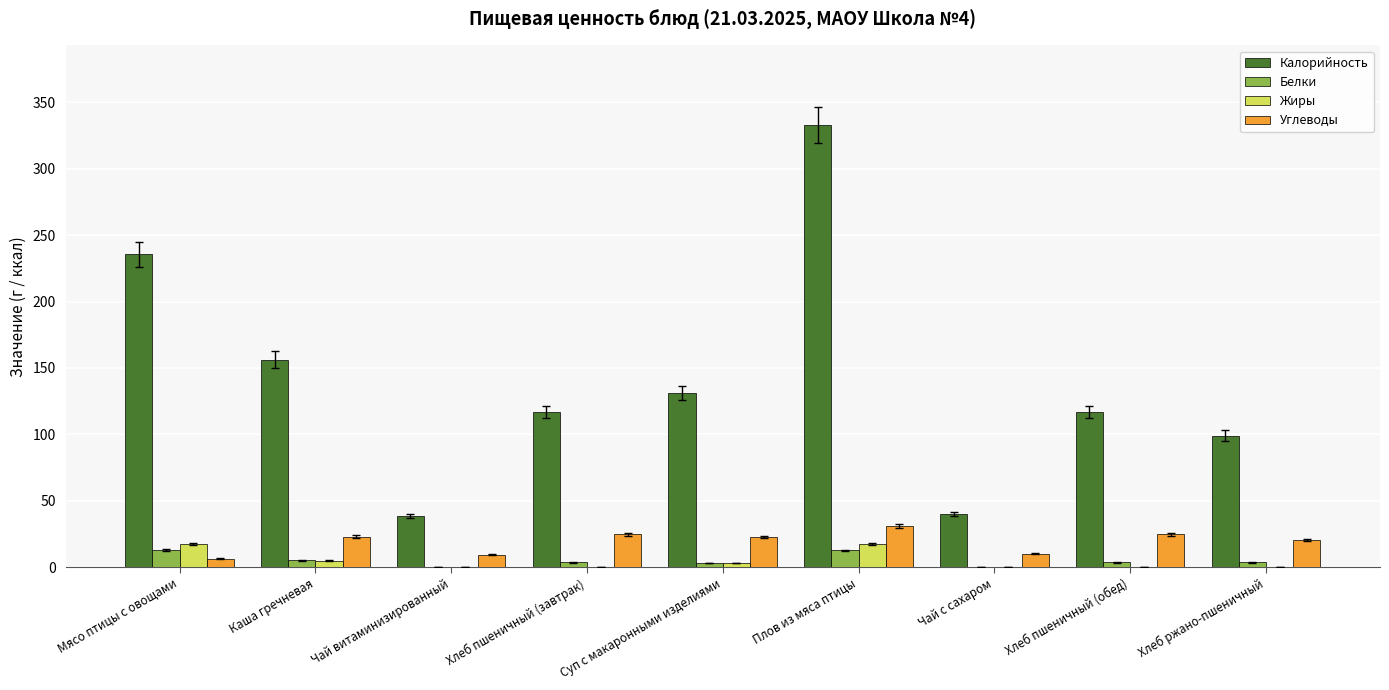

Is the value of Калорийность at Хлеб пшеничный (завтрак) greater than the value of Углеводы at Чай витаминизированный?

Yes